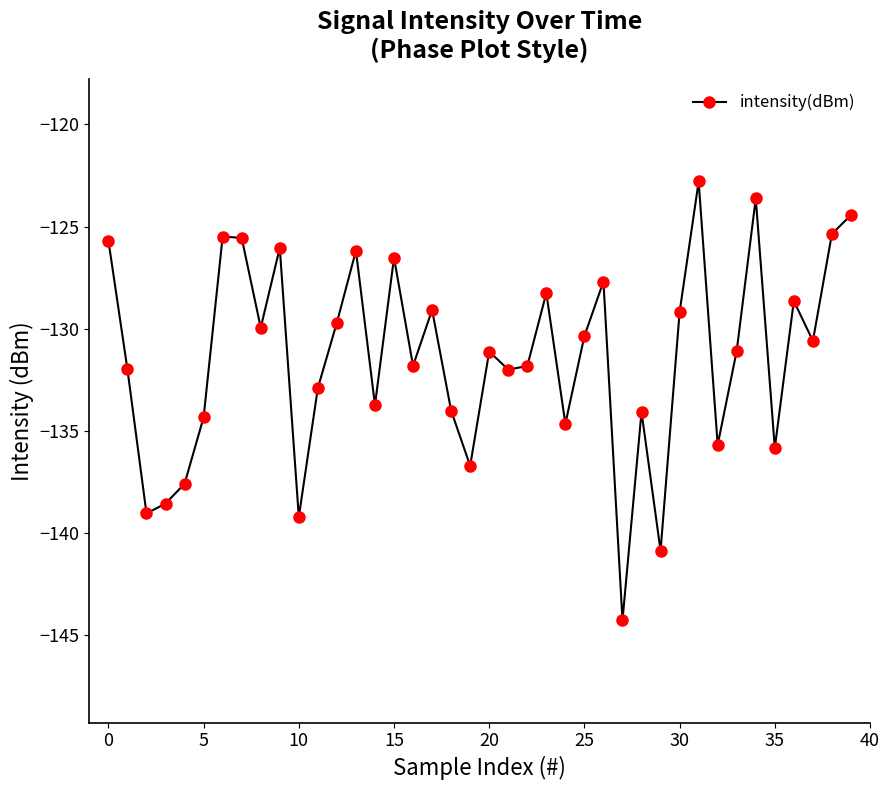

What is the smallest value displayed?

-144.3